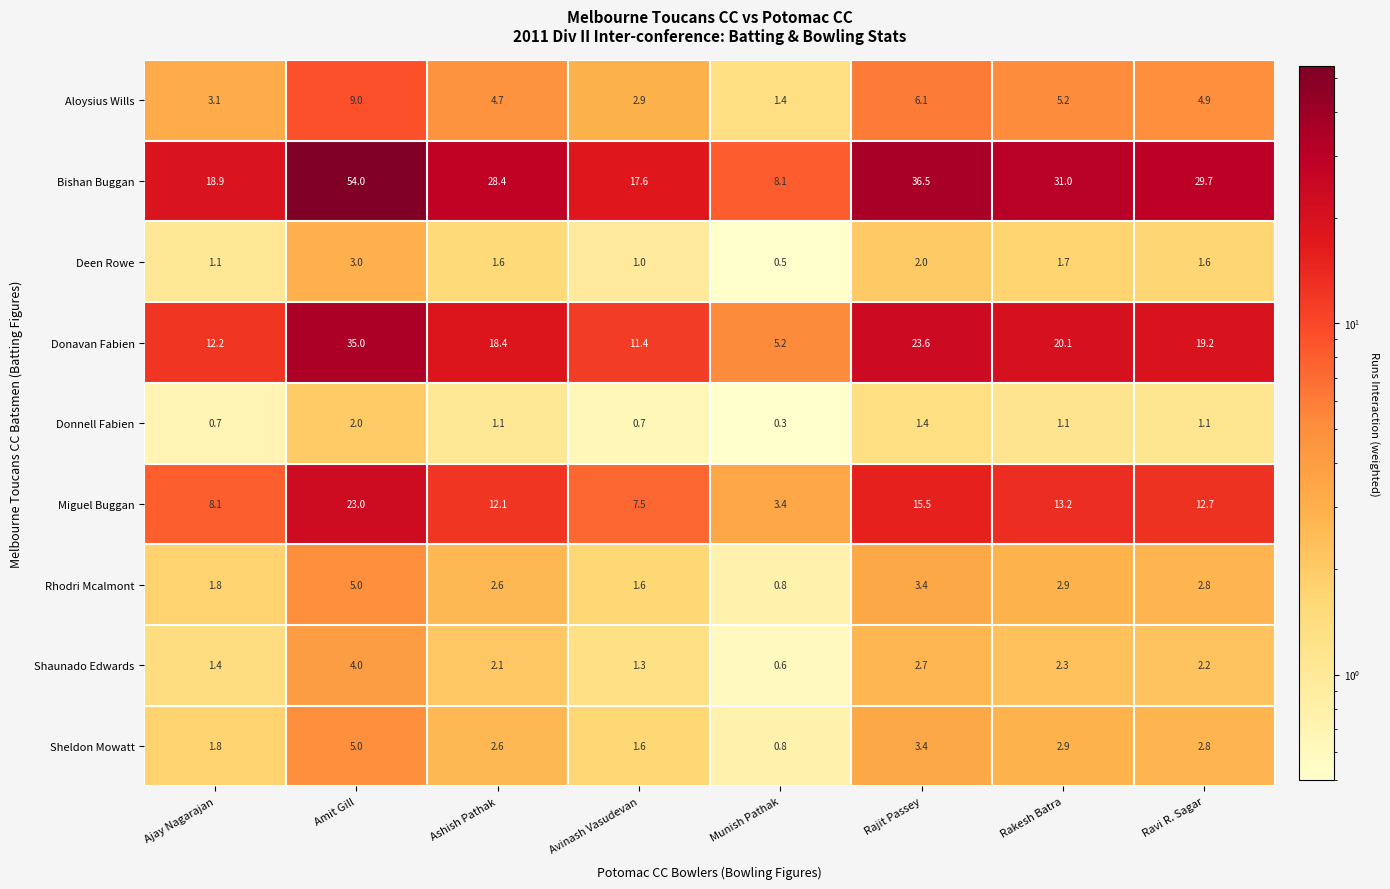

True or false: Shaunado Edwards has a value of 0.4 at Avinash Vasudevan.

False